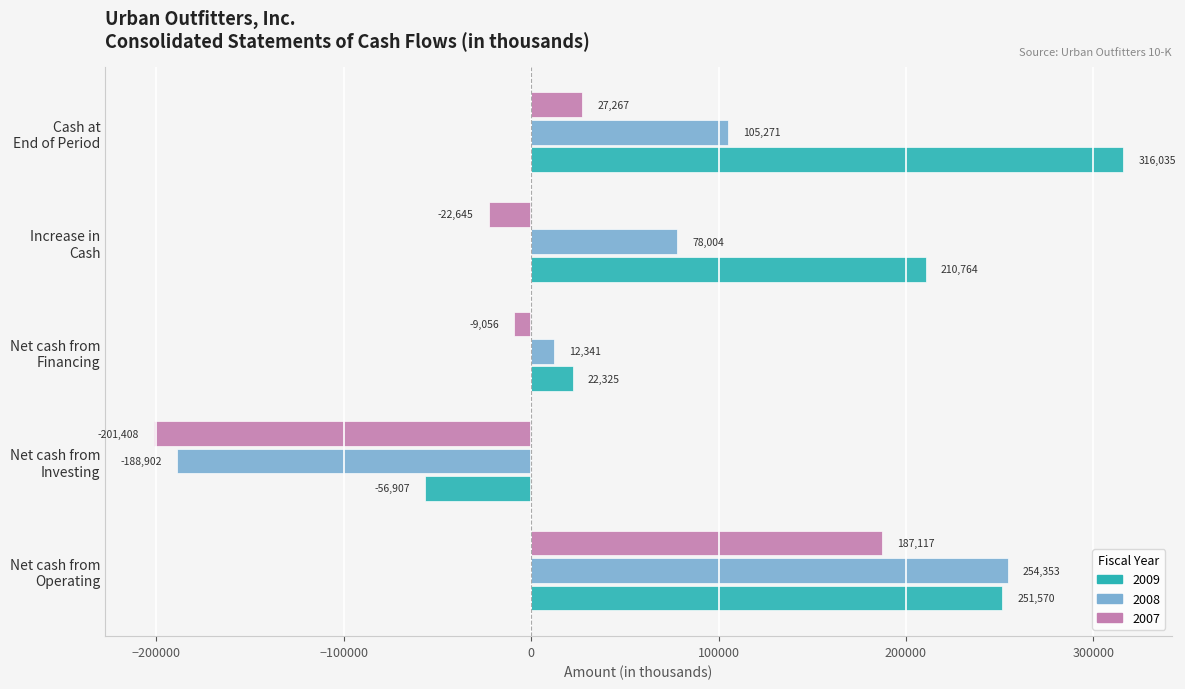

How many data points in 2009 are less than 210764?

2